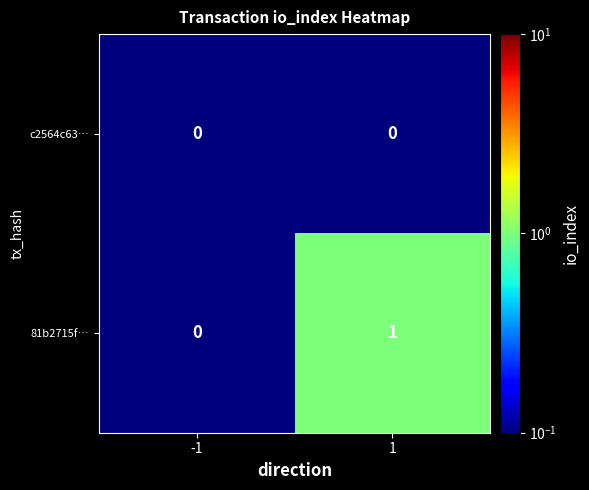

Which series has the largest total across all categories?

81b2715f…